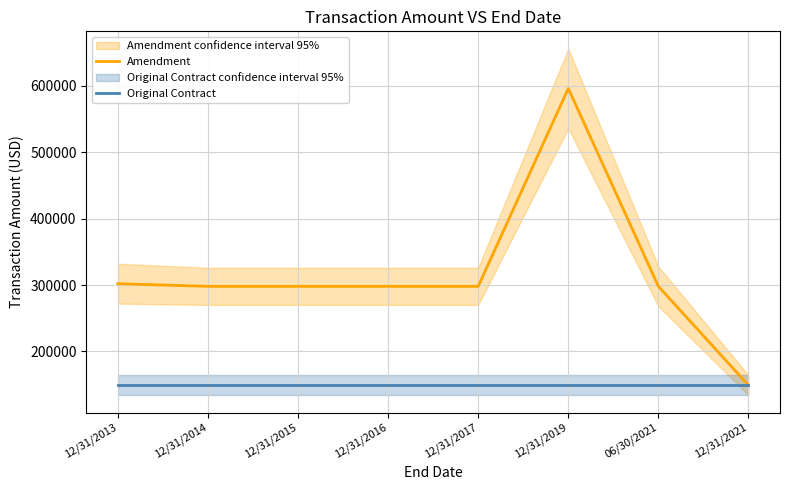

True or false: Original Contract has a value of 148982 at 12/31/2016.

True